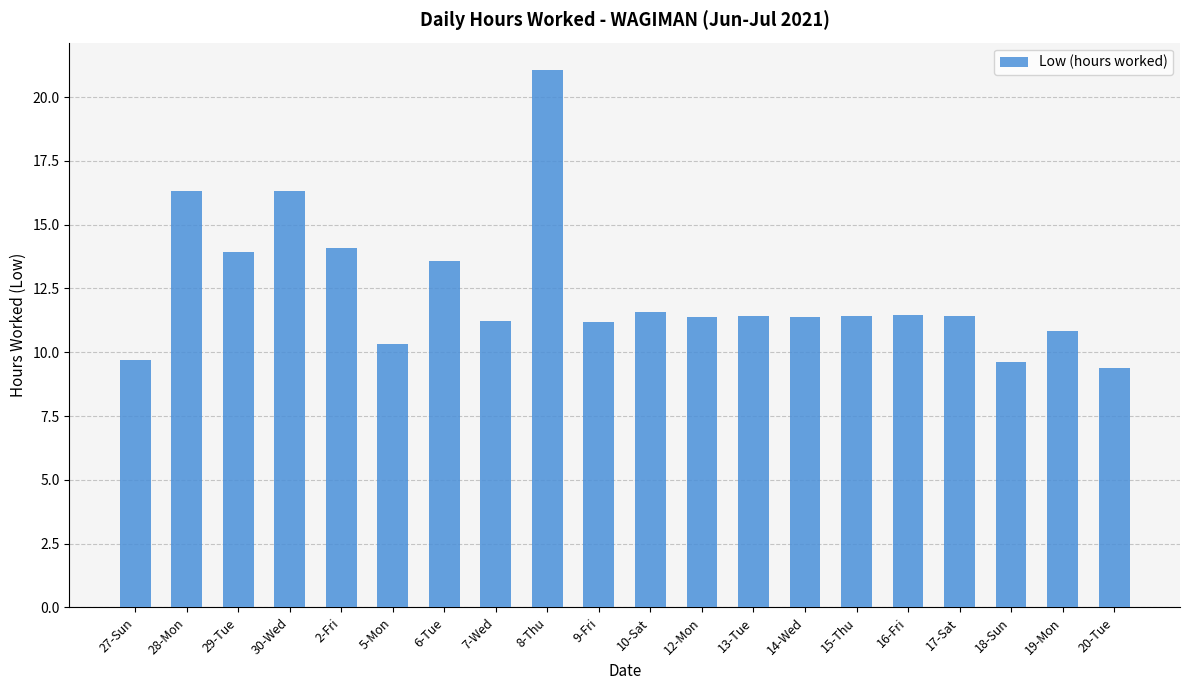

The value at 10-Sat is 11.6. True or false?

True